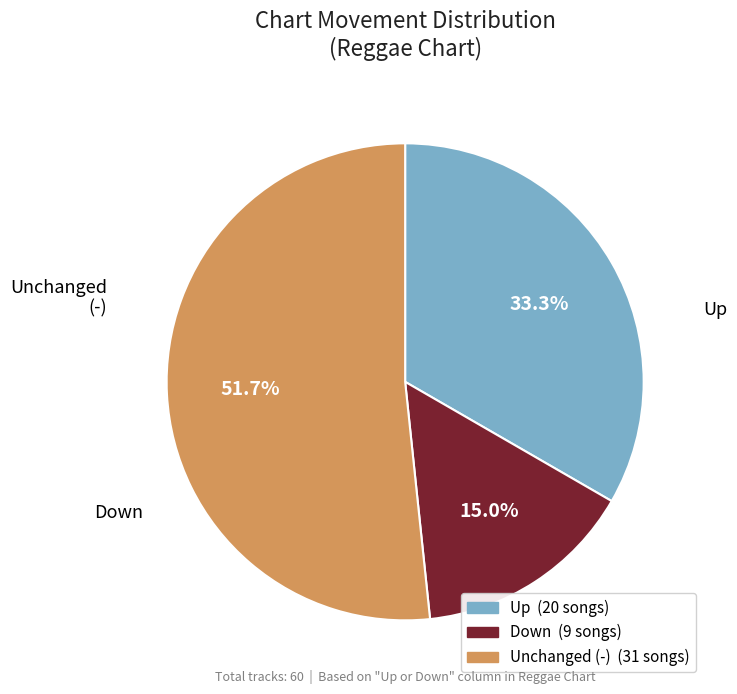

Does any single category account for the majority?

Yes